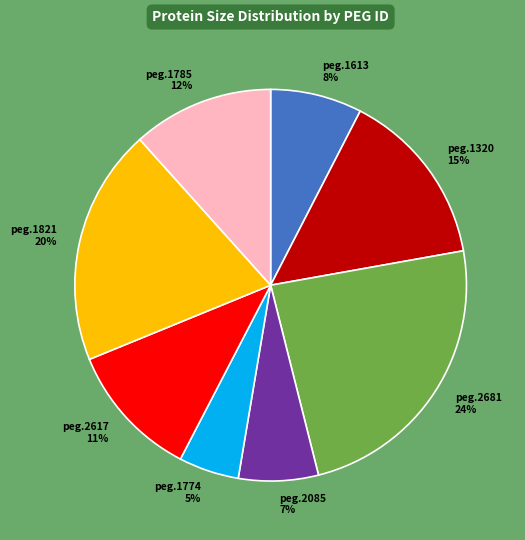

What is the ratio of the value at peg.2085 to the value at peg.1613?

0.9